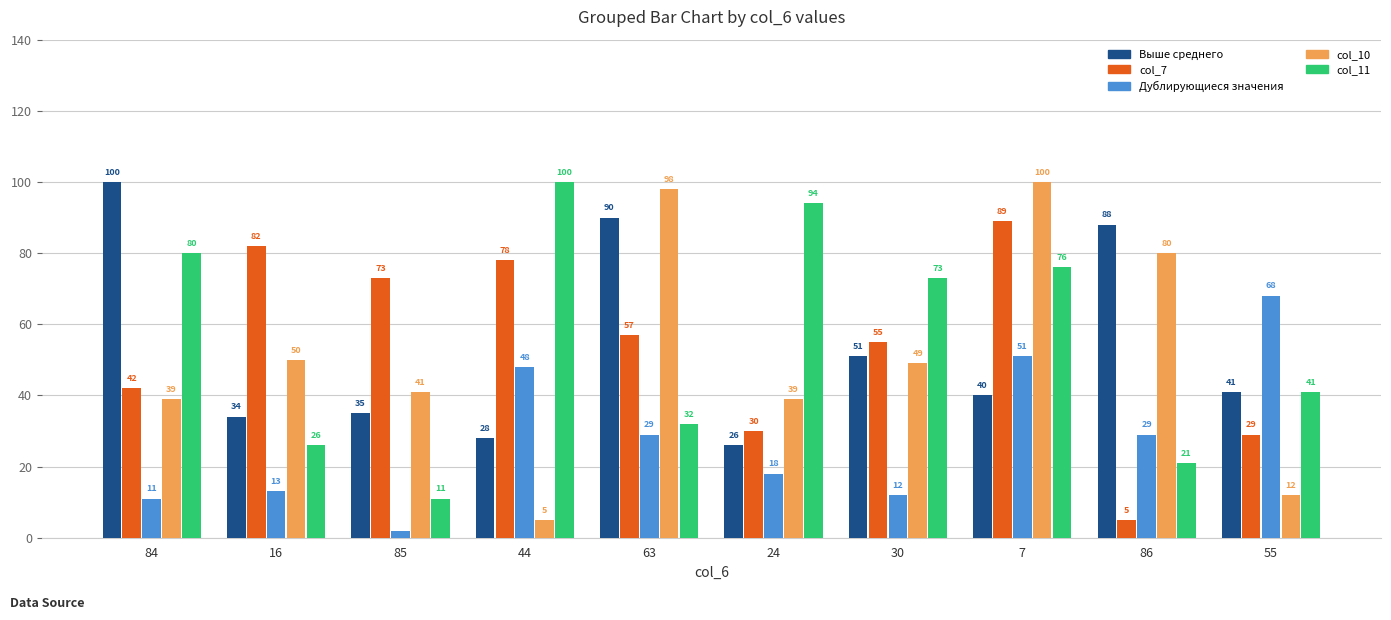

At which label does col_10 reach its peak?

7